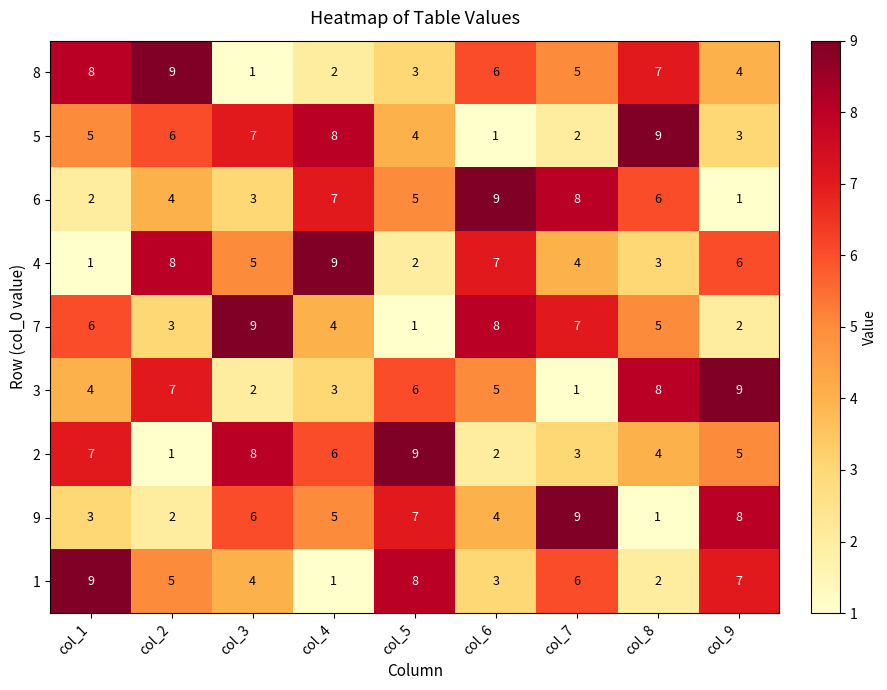

Is it true that 4 equals 2 at col_5?

True